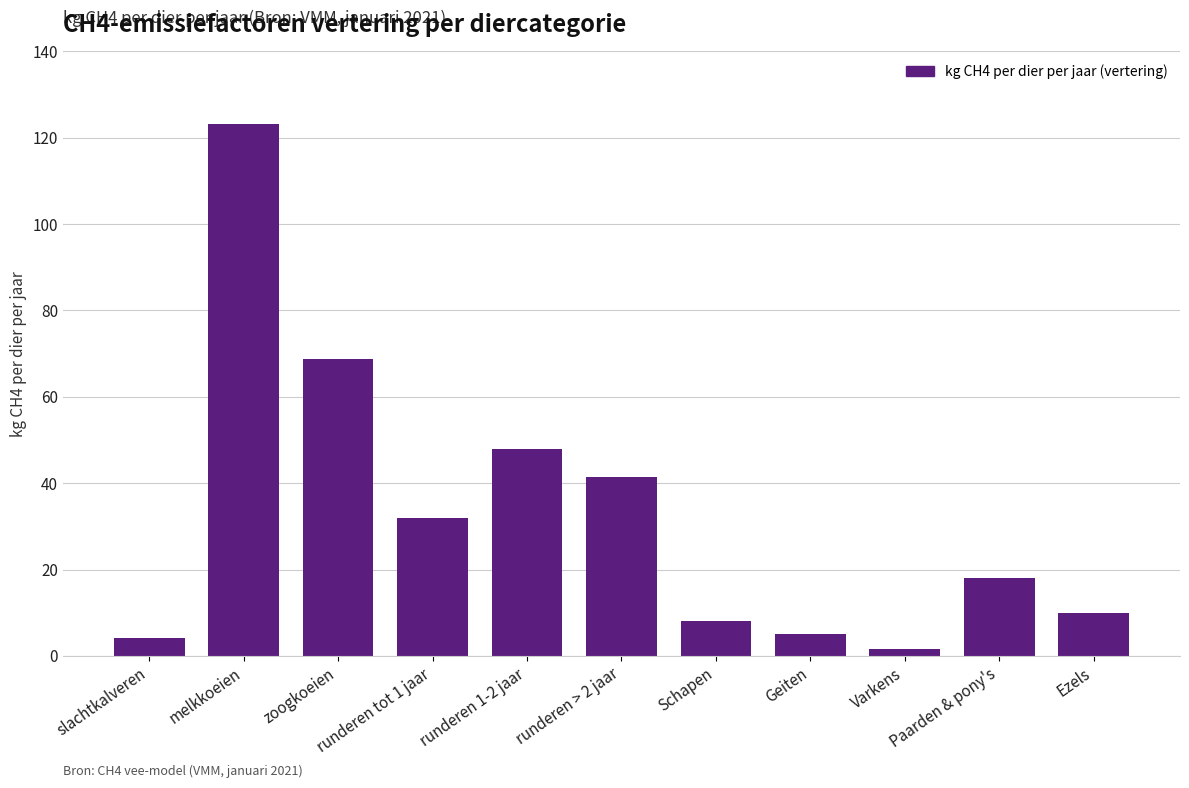

What is the maximum value shown in the chart?

123.3